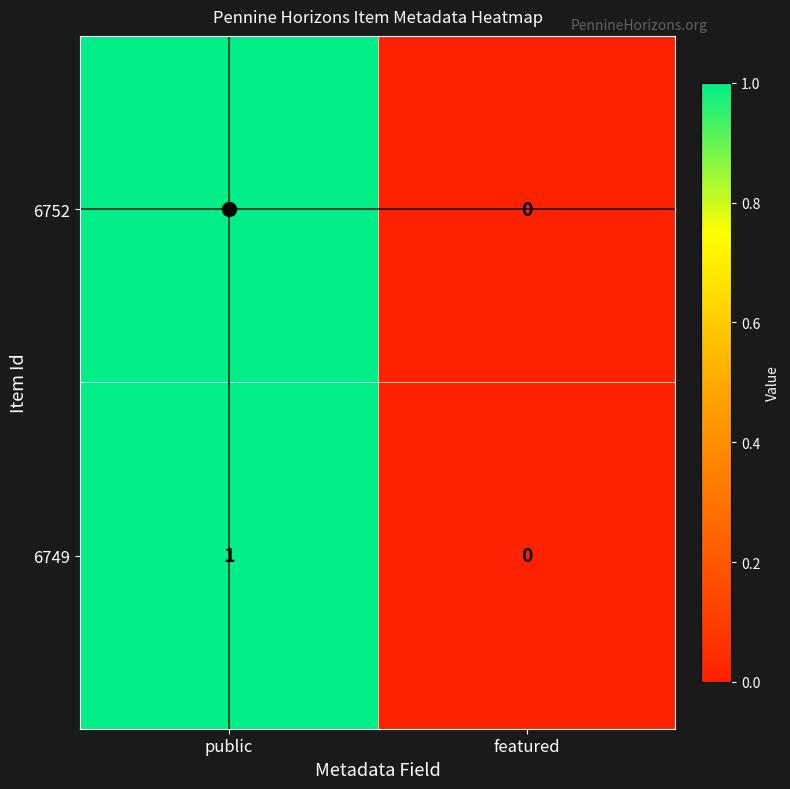

The 6752 series shows 2 at public. True or false?

False